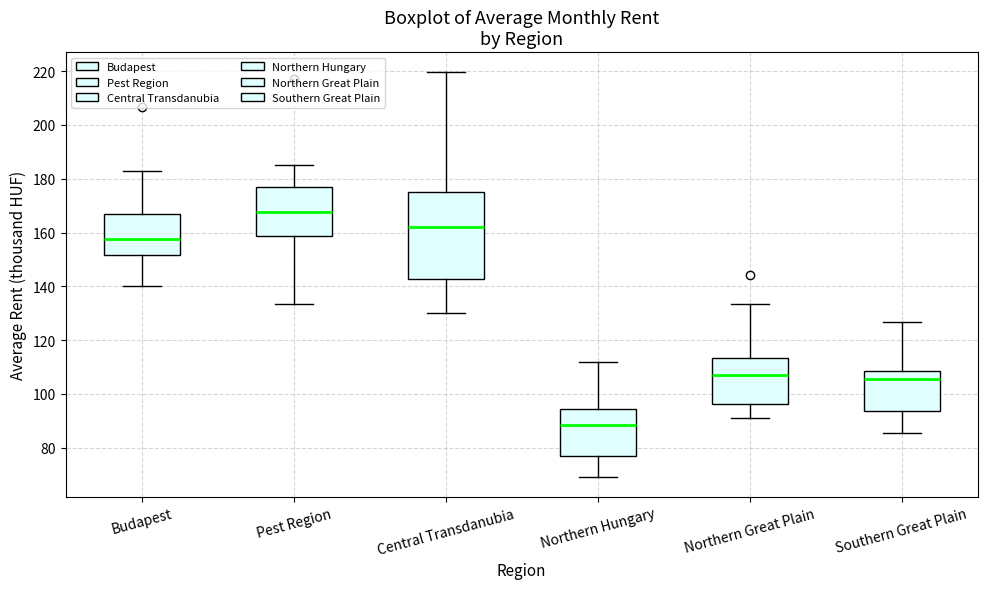

Where does the lower whisker of the box for Southern Great Plain end on the y-axis? The values are not printed on the chart, so give them approximately, as read against the axis.

86